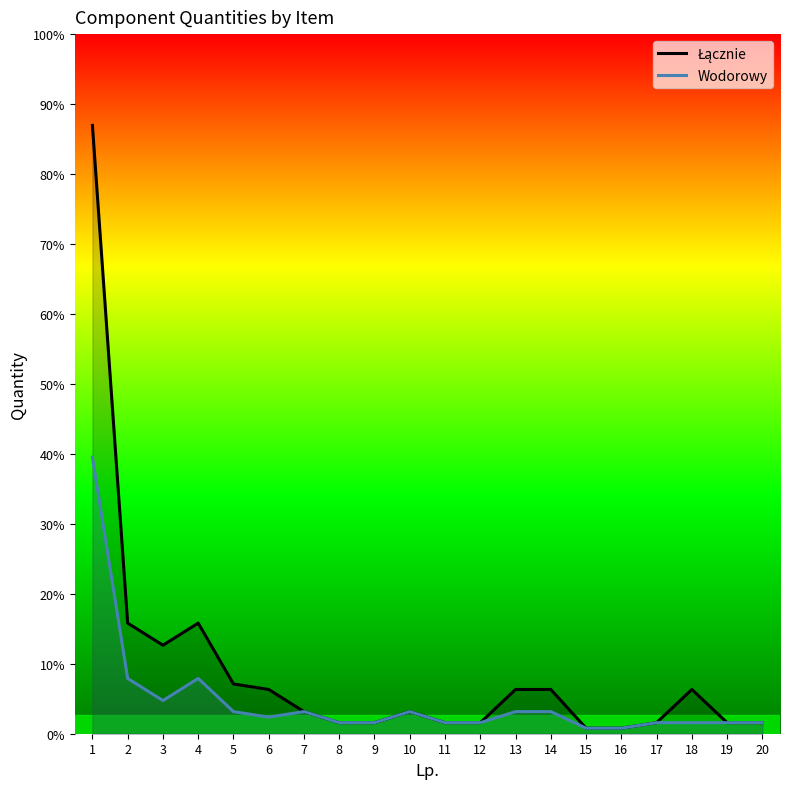

Reading right to left, what are all the values shown in this chart?

Łącznie: 10	10	40	10	5	5	40	40	10	10	20	10	10	20	40	45	100	80	100	550
Wodorowy: 10	10	10	10	5	5	20	20	10	10	20	10	10	20	15	20	50	30	50	250